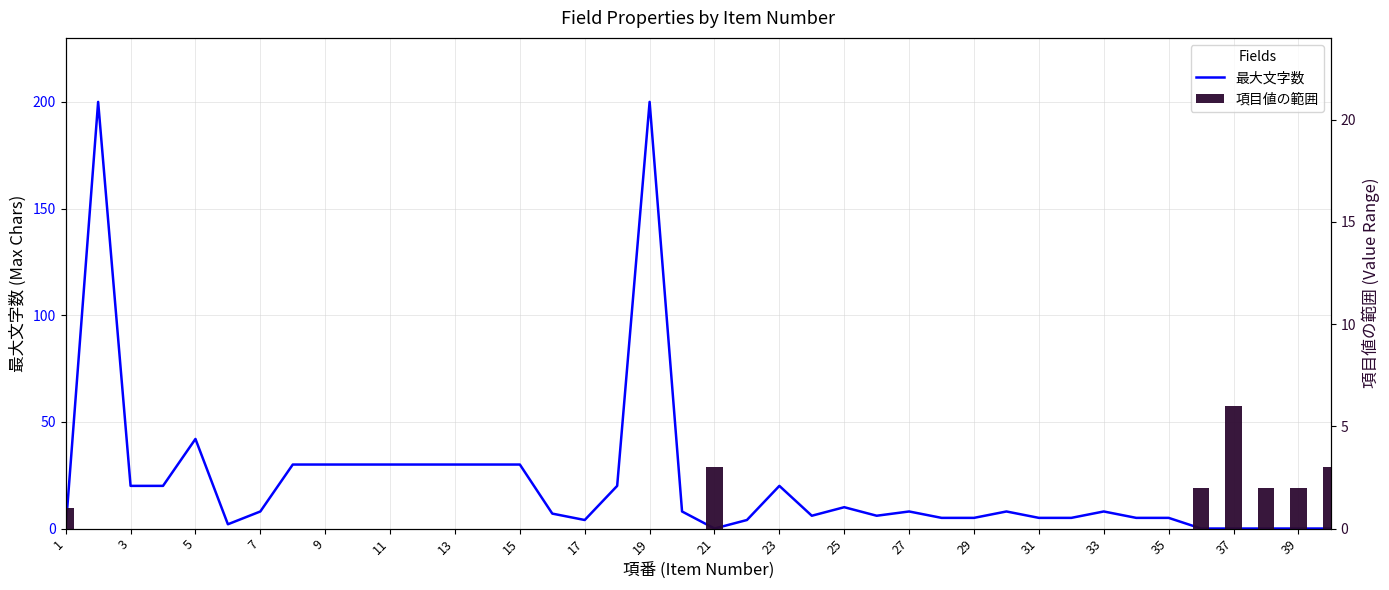

True or false: 項目値の範囲 has a value of 4 at 17.

False